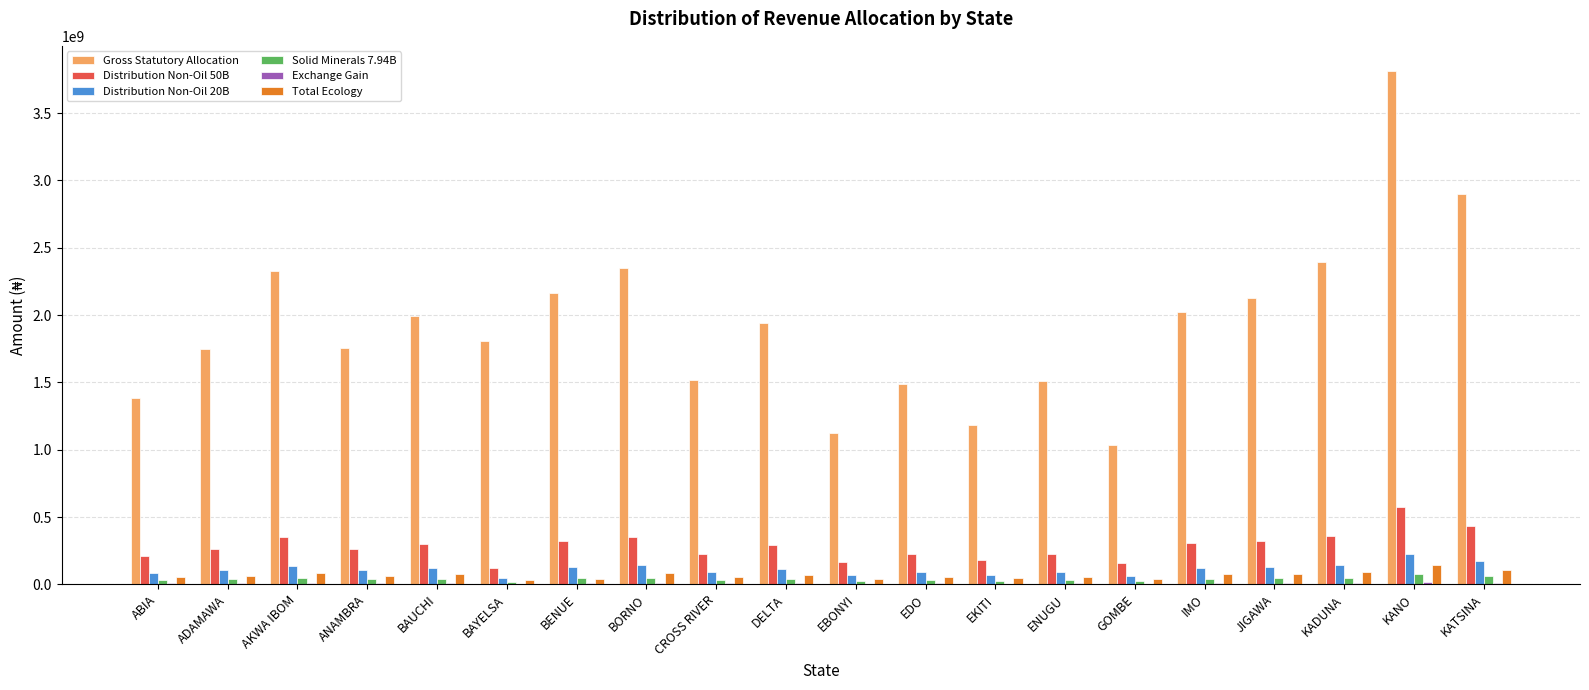

Is the value of Distribution Non-Oil 50B at ADAMAWA greater than the value of Gross Statutory Allocation at BAYELSA?

No